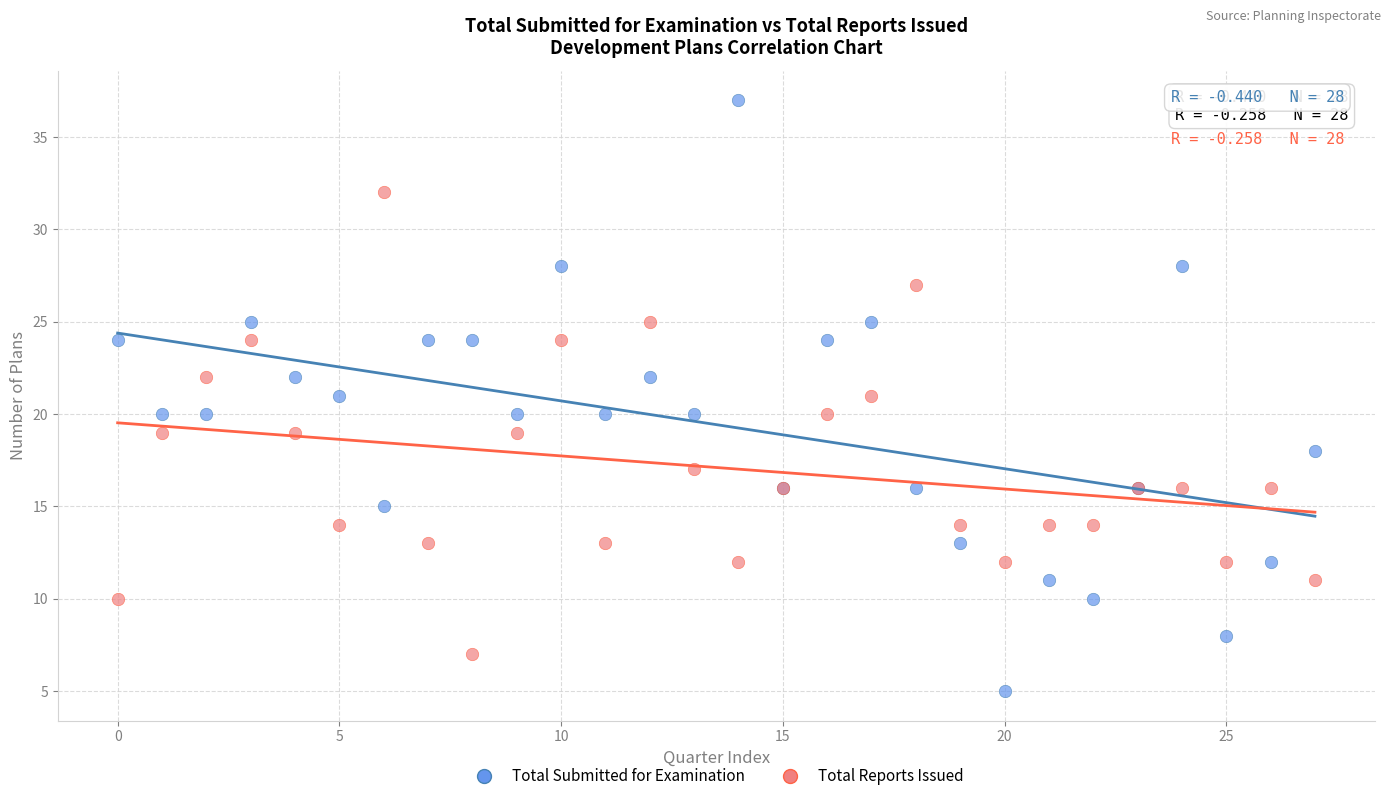

Which series reaches the minimum Y coordinate?

Total Submitted for Examination